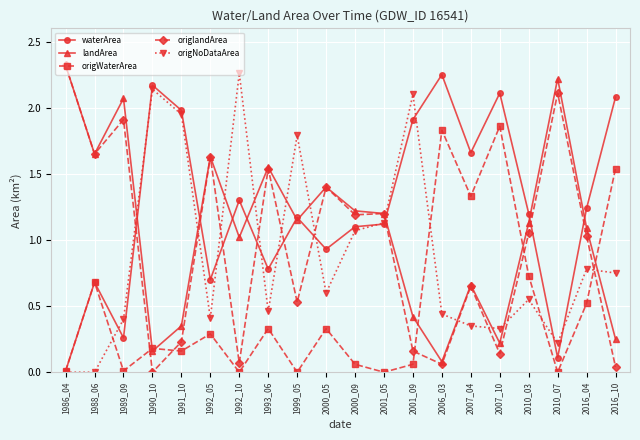

Between 1999_05 and 2016_10, which series saw the biggest shift?

origWaterArea